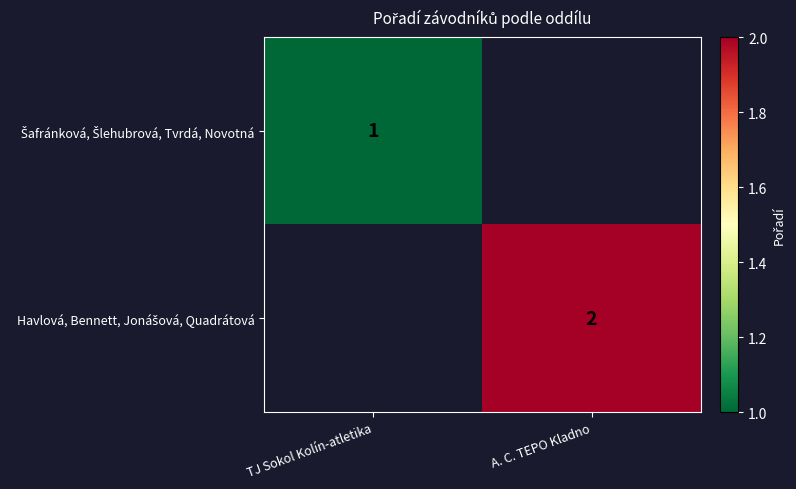

At how many categories does at least one series exceed 1?

1